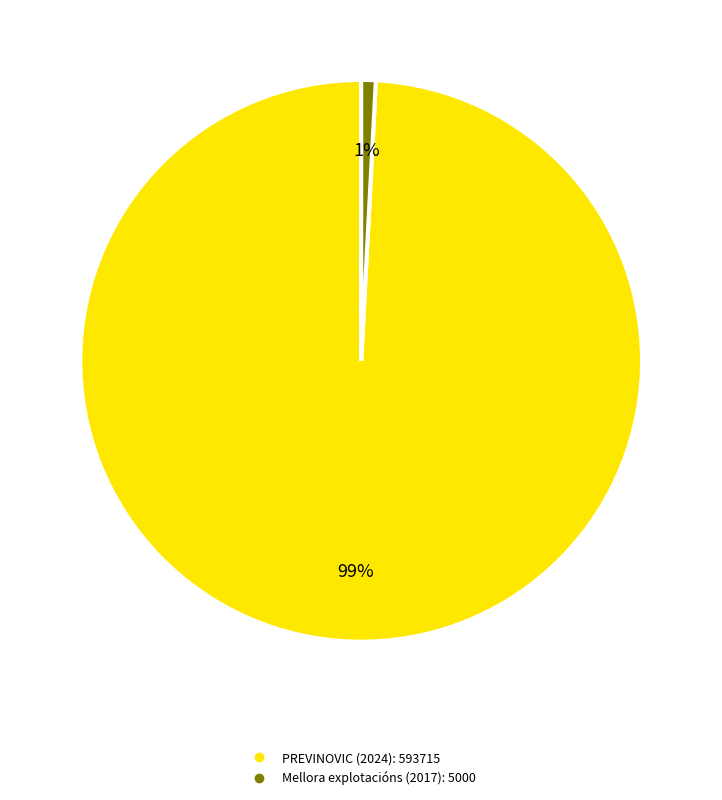

To the nearest percent, what is the difference between the largest and smallest slice percentages?

98%